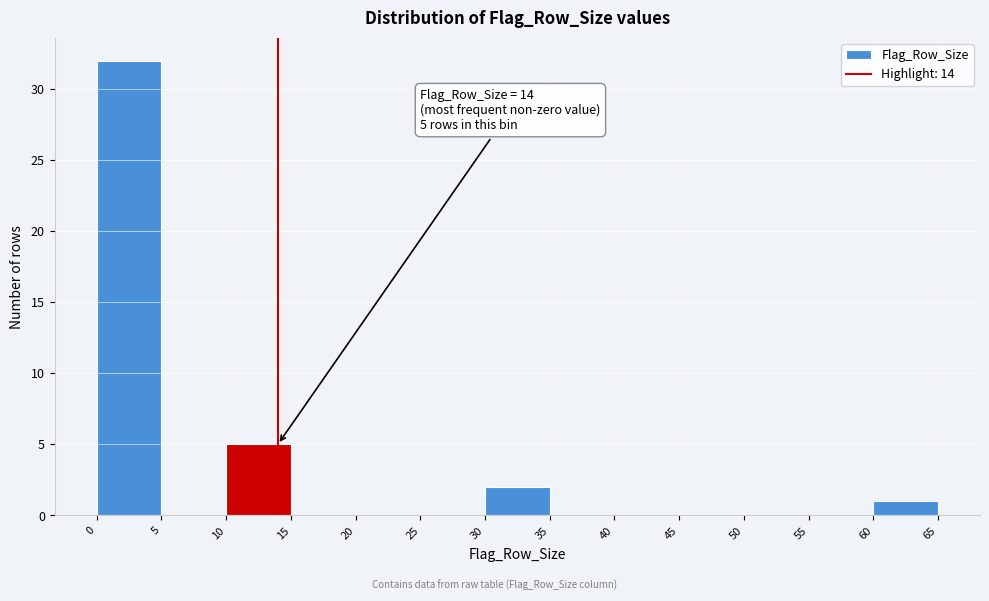

Which range on the x-axis has the tallest bar?

0 to 5